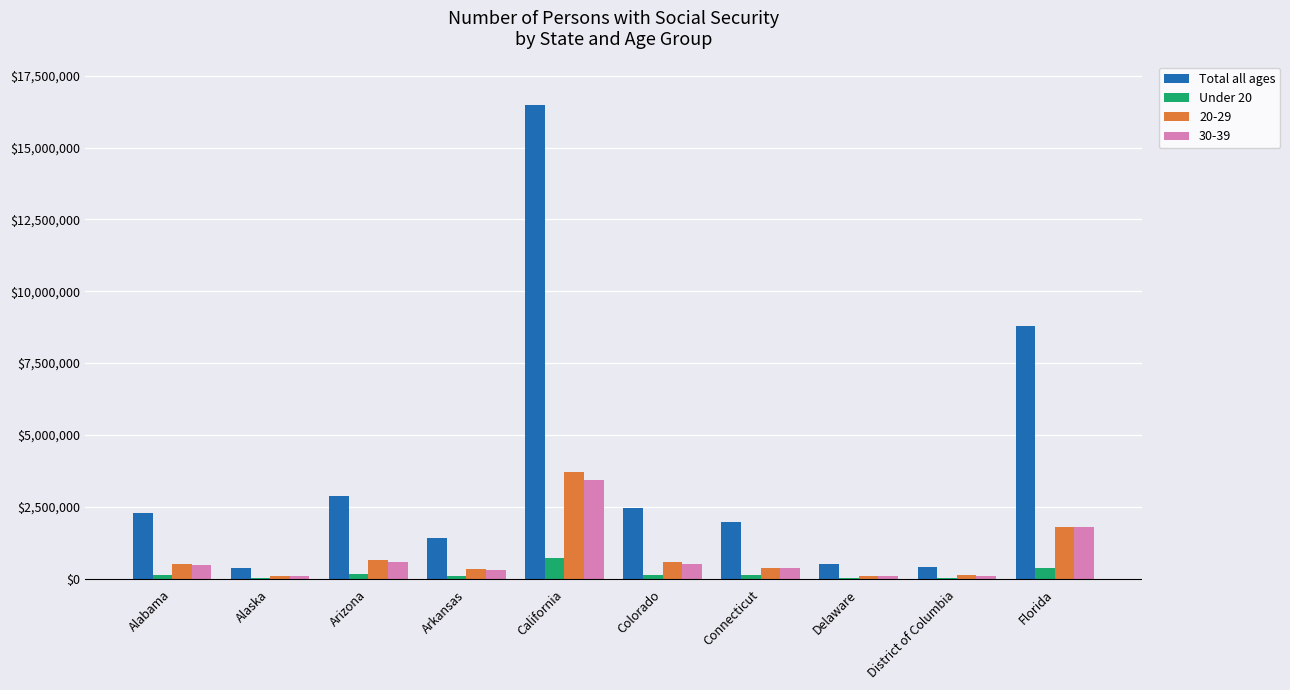

What is the maximum value shown in the chart?

16500815